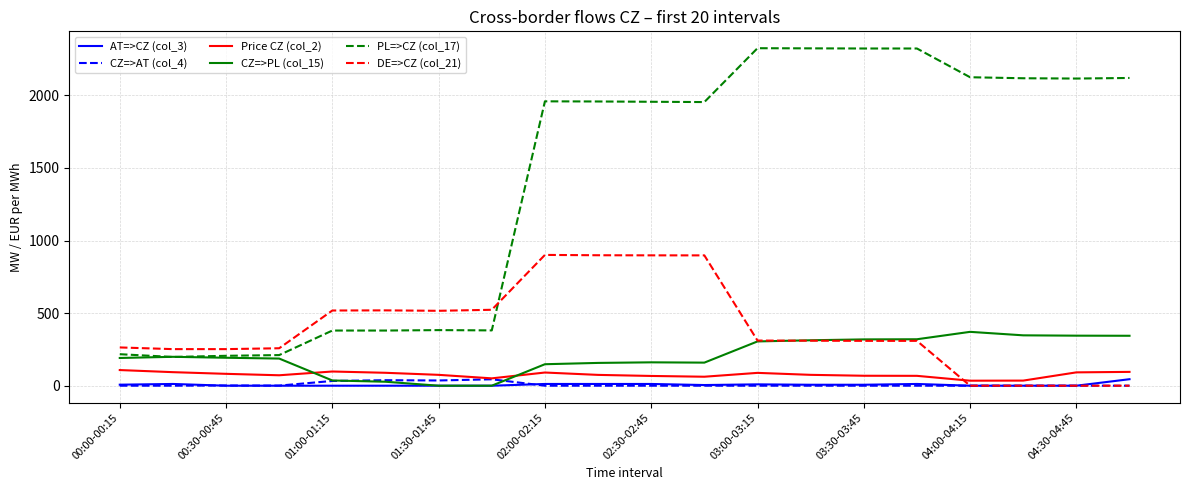

Which series has the widest spread of values?

PL=>CZ (col_17)